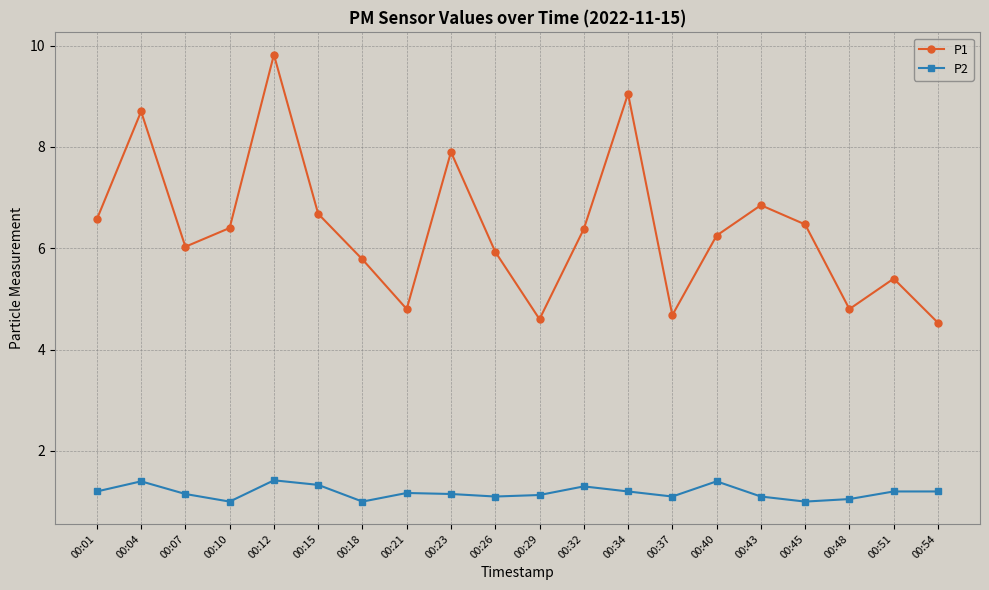

Which series has the largest range (max minus min)?

P1